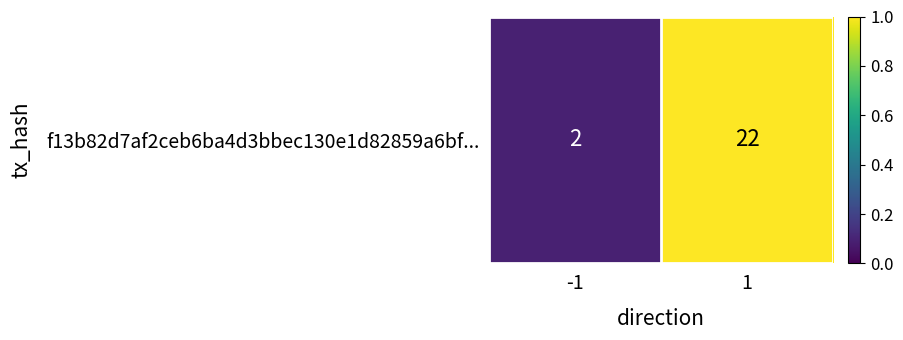

Which has a higher value, -1 or 1?

1